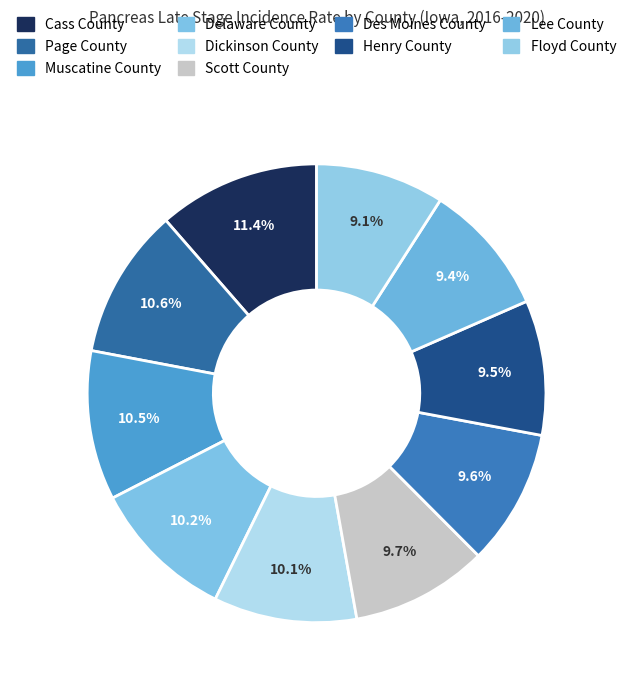

How many segments does this pie chart have?

10